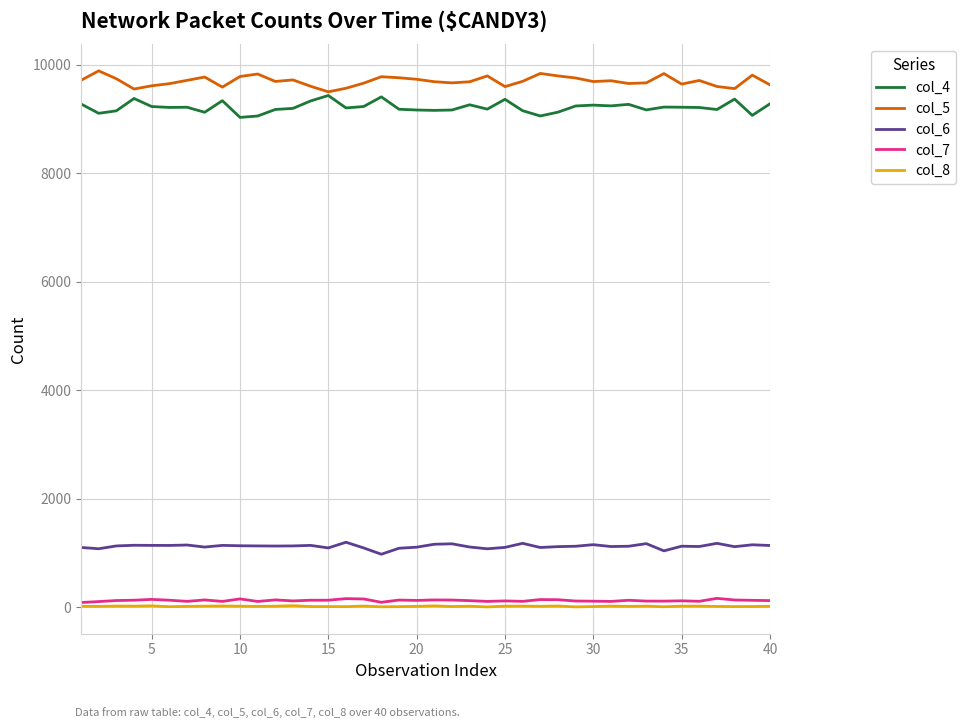

What is the lowest value of the col_5 series?

9498